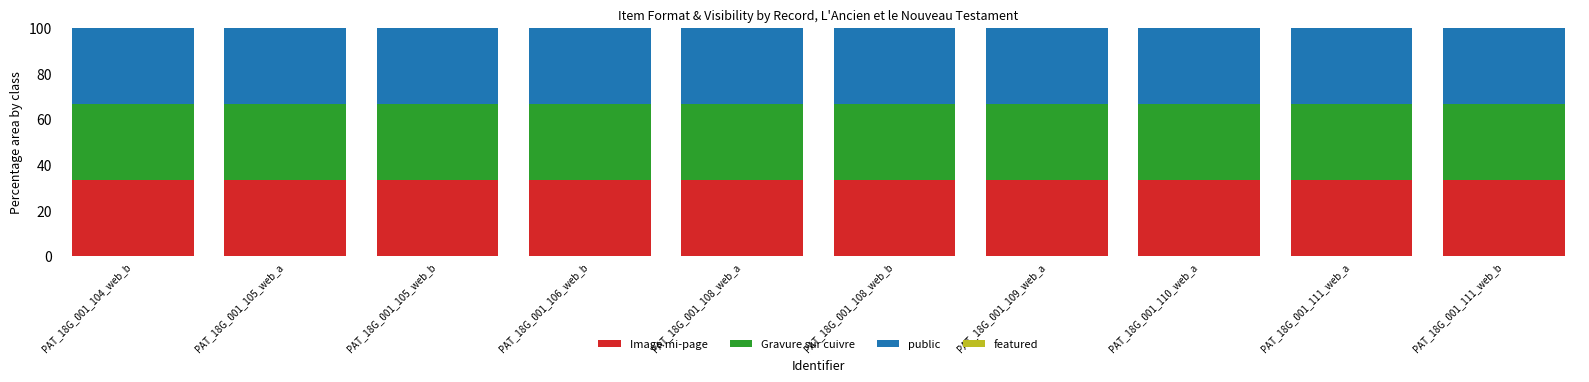

List the labels in order of featured value, smallest first.

PAT_18G_001_104_web_b, PAT_18G_001_105_web_a, PAT_18G_001_105_web_b, PAT_18G_001_106_web_b, PAT_18G_001_108_web_a, PAT_18G_001_108_web_b, PAT_18G_001_109_web_a, PAT_18G_001_110_web_a, PAT_18G_001_111_web_a, PAT_18G_001_111_web_b